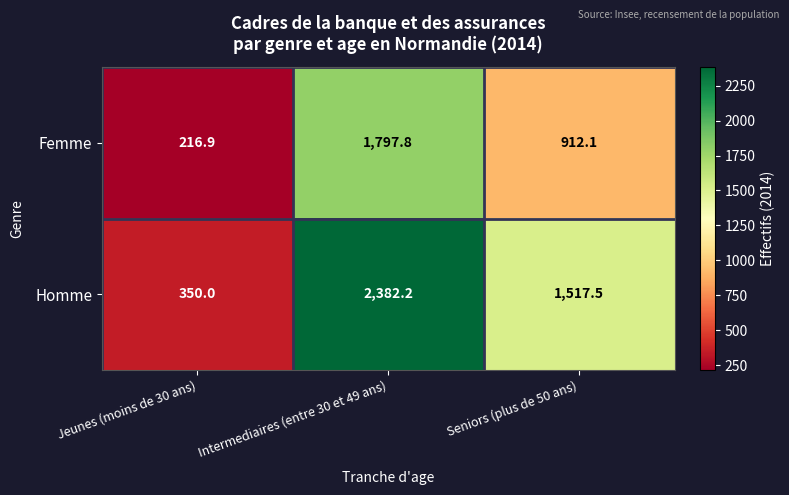

The Homme series shows 2382.2 at Intermediaires (entre 30 et 49 ans). True or false?

True